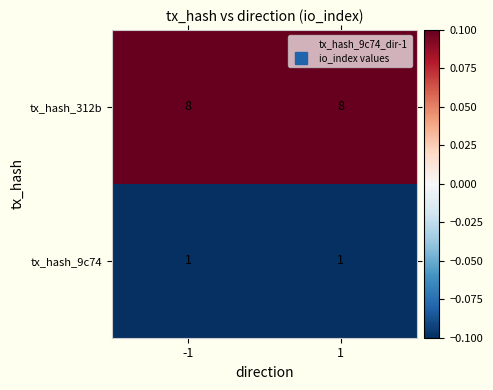

What is the total value across all series at 1?

9